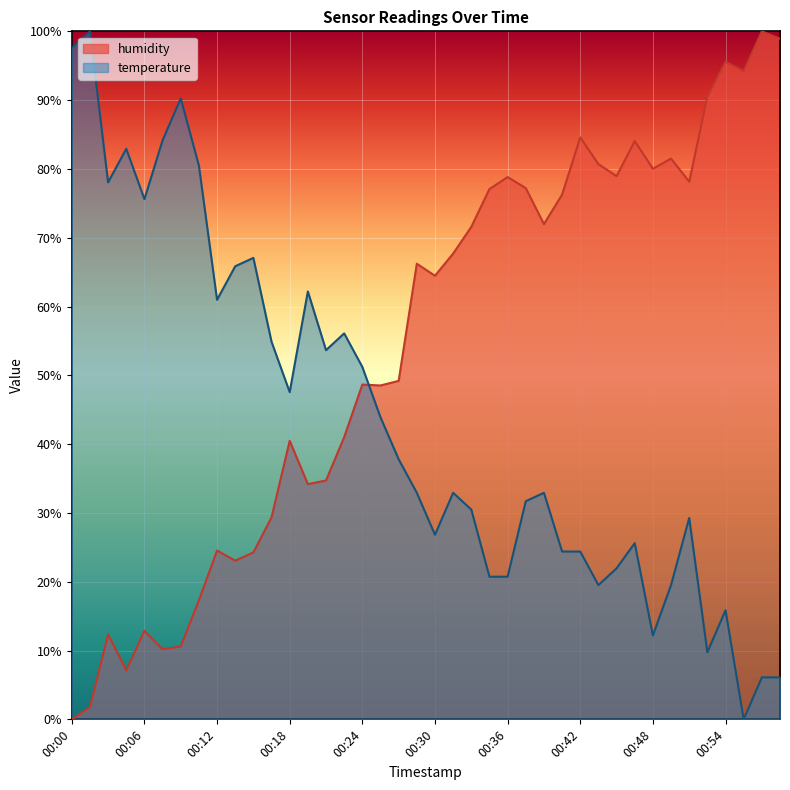

What is the value of the temperature point at the 18th from the left?

43.9